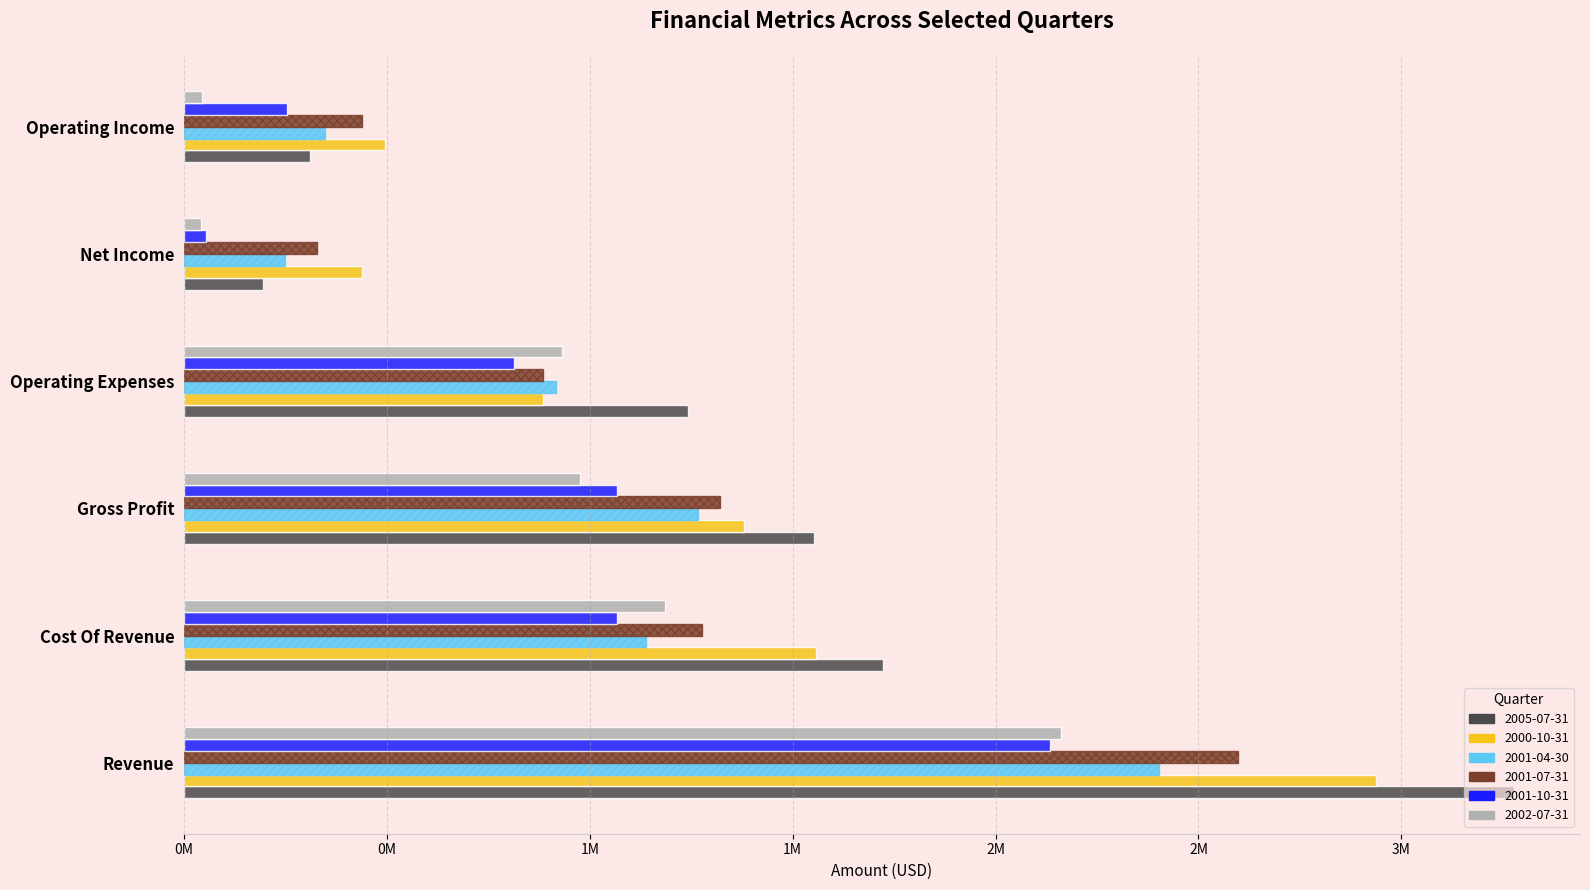

What are all the series names shown in the legend?

2005-07-31, 2000-10-31, 2001-04-30, 2001-07-31, 2001-10-31, 2002-07-31